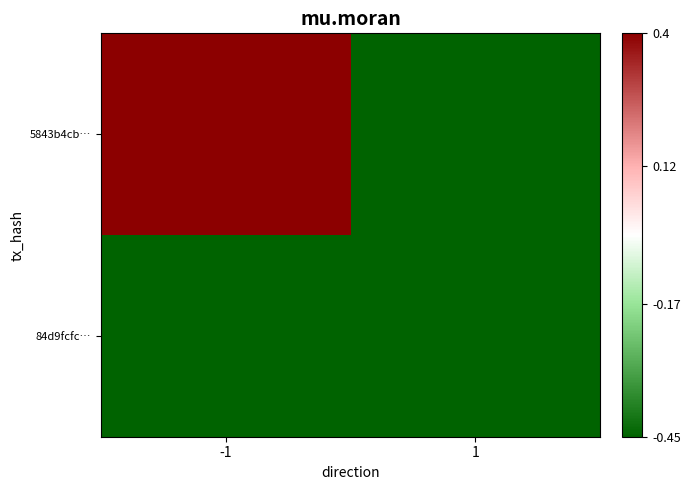

Rank the series at 1 from lowest to highest value.

5843b4cb…, 84d9fcfc…